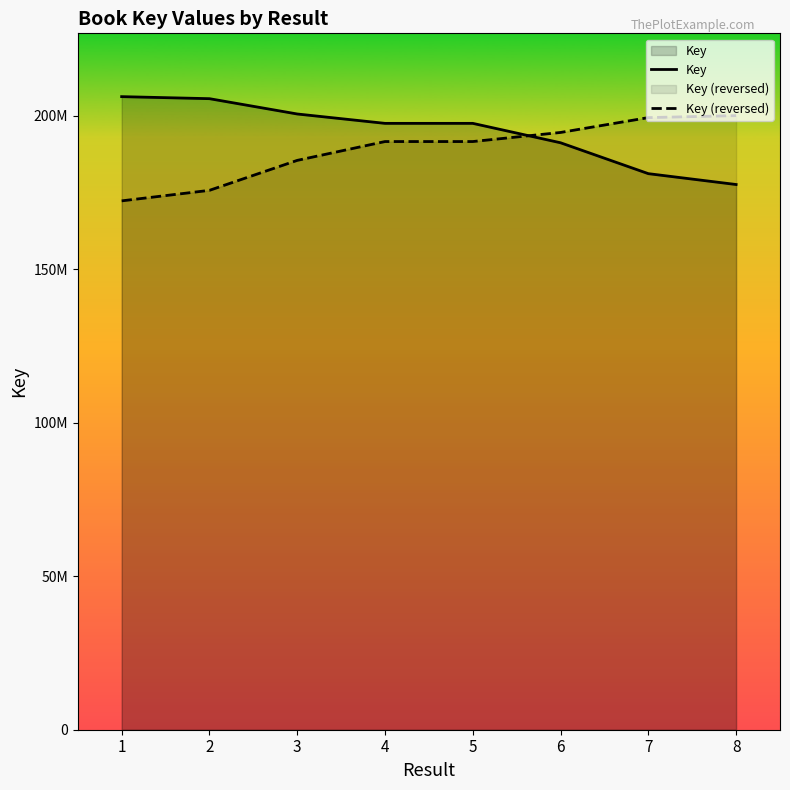

Where does the Key series first go above 197539878?

1